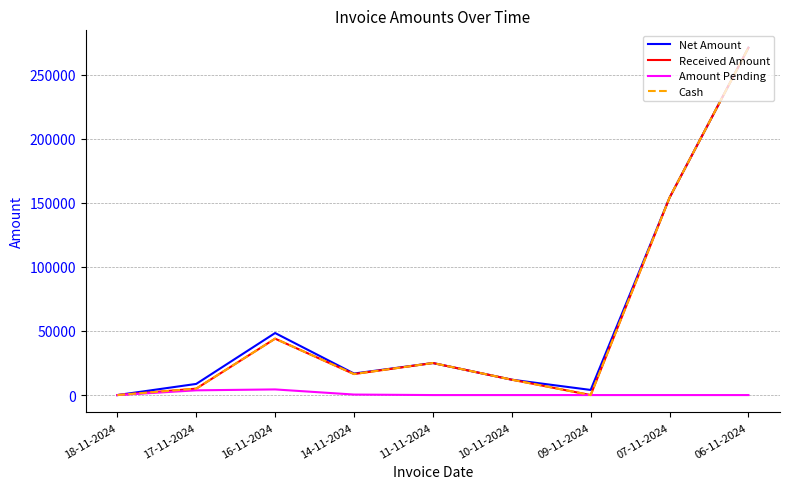

What is the total value across all series at 06-11-2024?

813000